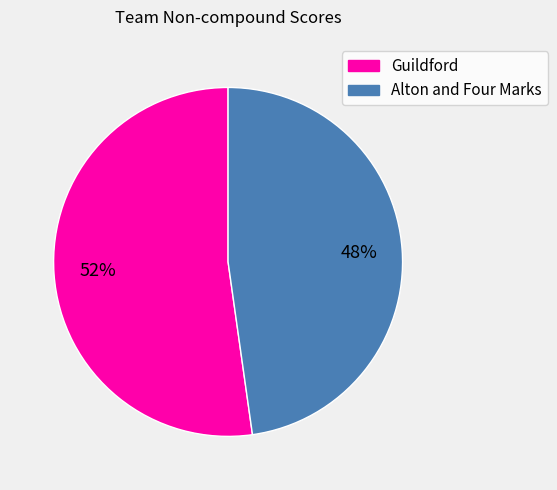

Which has a higher value, Guildford or Alton and Four Marks?

Guildford